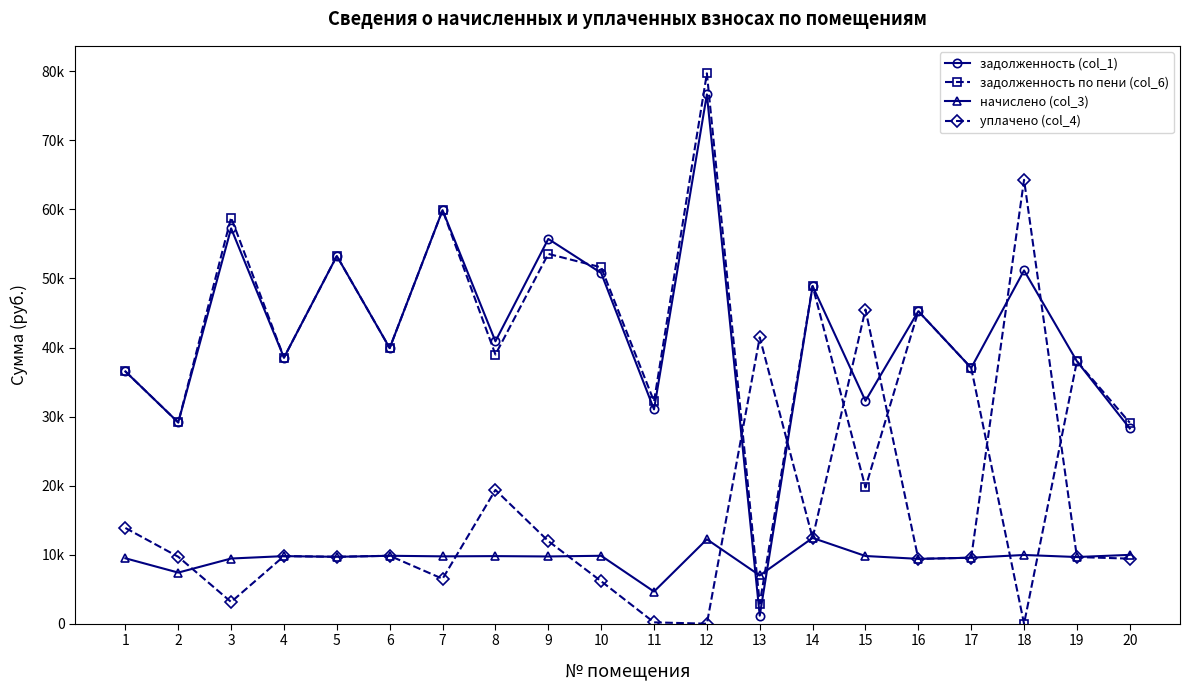

Which series has the largest total across all categories?

задолженность (col_1)